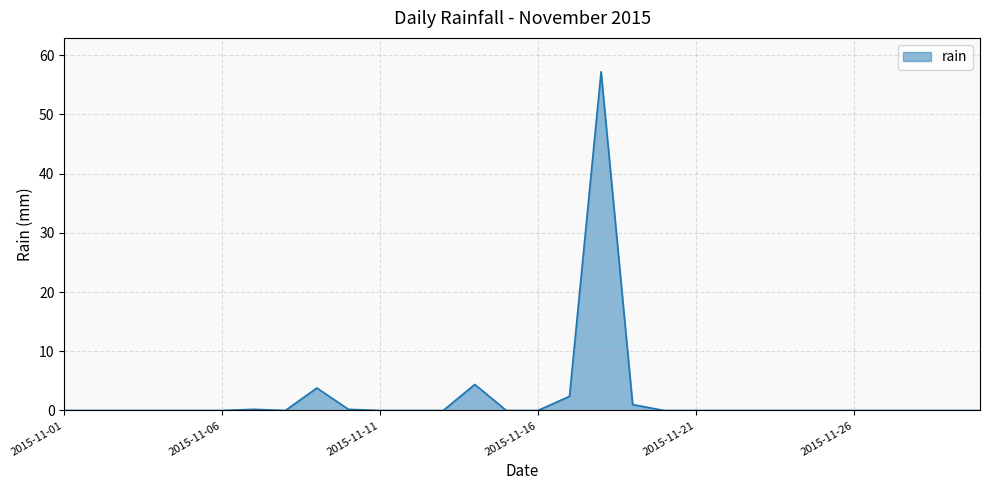

What is the difference between the maximum and minimum values?

57.2